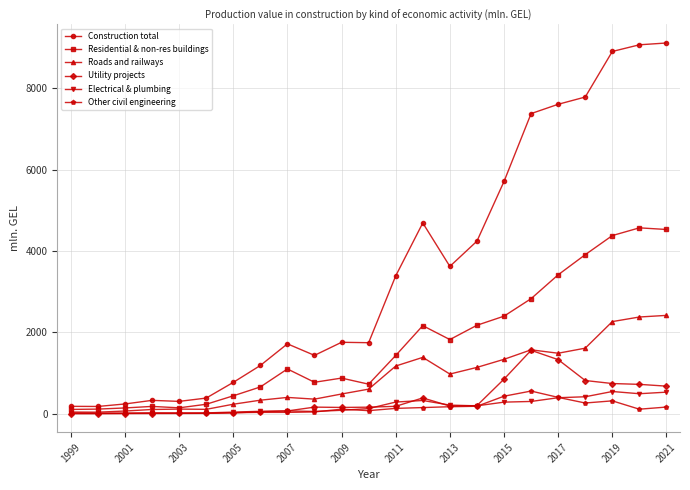

Which series has the largest range (max minus min)?

Construction total